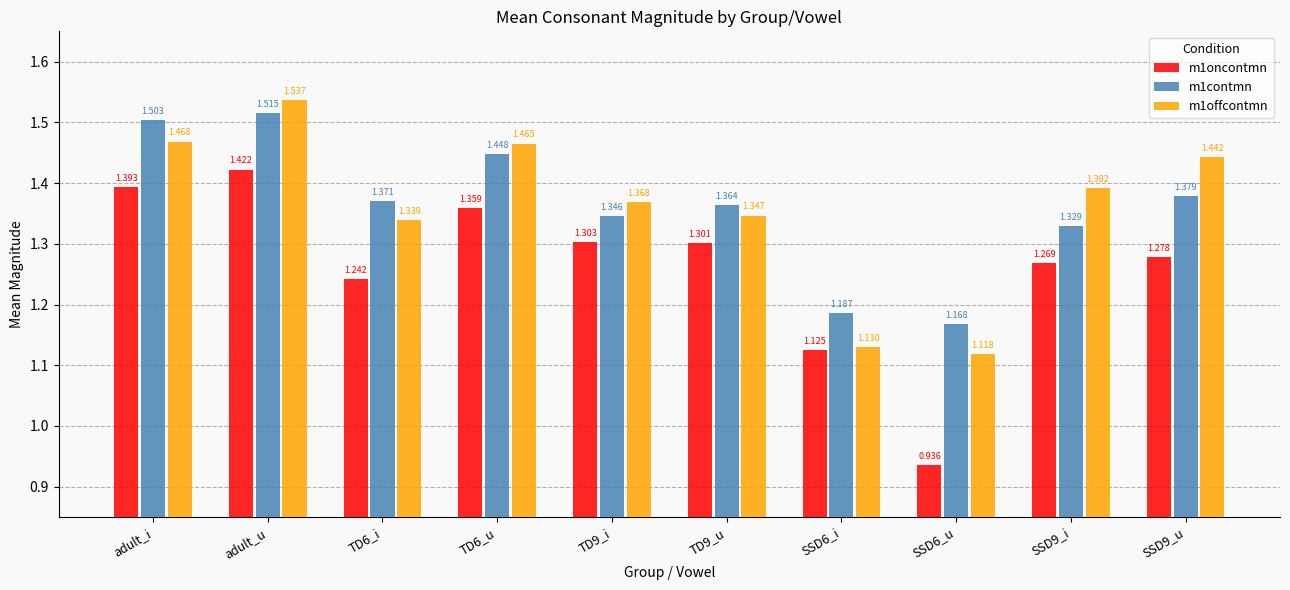

What is the sum of the m1contmn values at adult_i and SSD9_u?

2.9